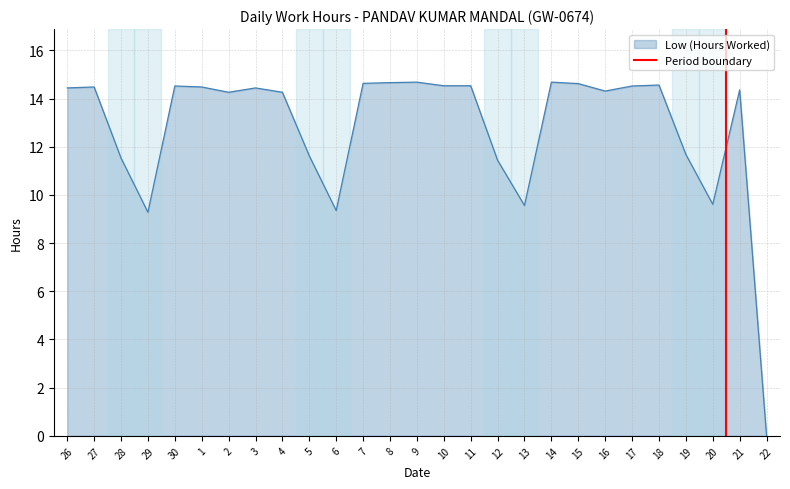

True or false: Low (Hours Worked) has a value of 2.0 at 6.

False